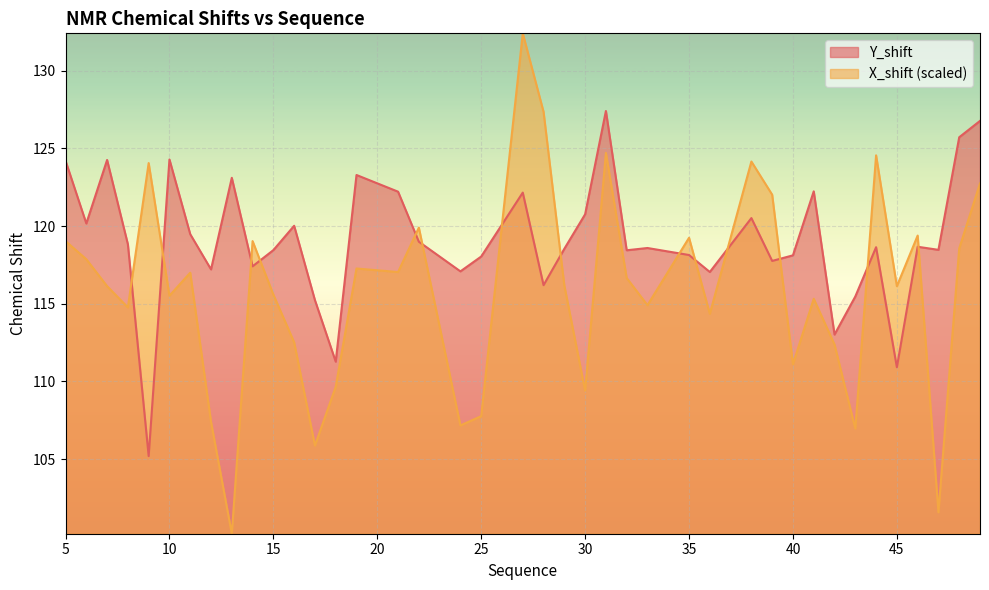

List the series in order of their overall mean, lowest first.

X_shift (scaled), Y_shift